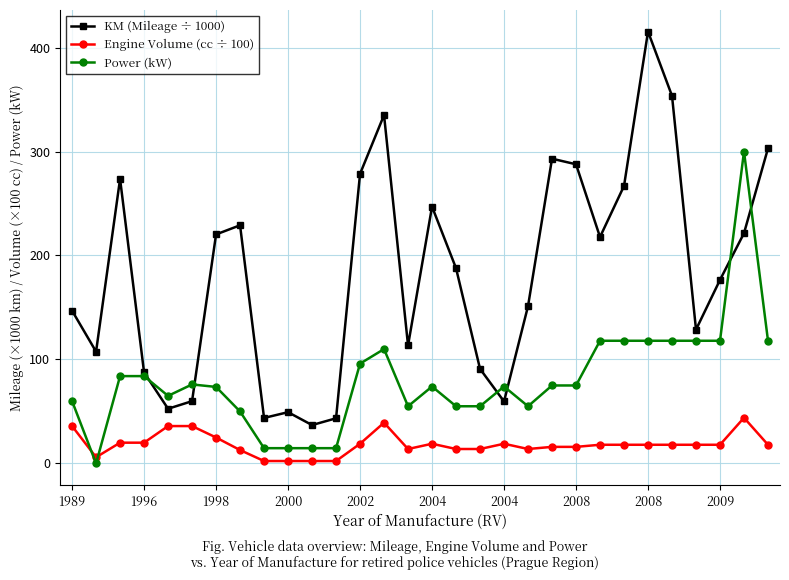

What is the minimum value for KM (Mileage ÷ 1000)?

36.9